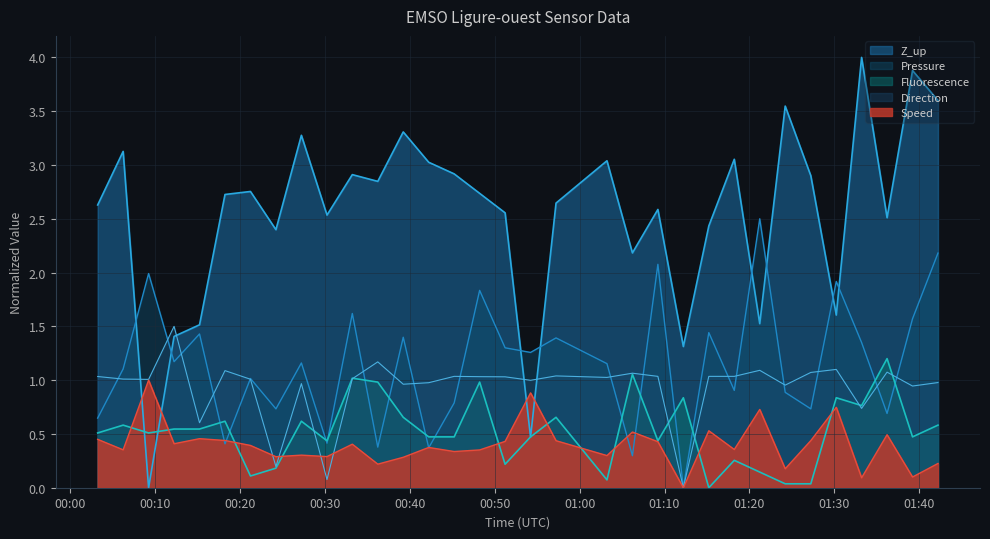

Rank the categories by Pressure value from highest to lowest.

2023-10-16T01:21:13, 2023-10-16T01:42:13, 2023-10-16T01:09:13, 2023-10-16T00:09:13, 2023-10-16T01:30:14, 2023-10-16T00:48:13, 2023-10-16T00:33:13, 2023-10-16T01:39:13, 2023-10-16T01:15:13, 2023-10-16T00:15:13, 2023-10-16T00:39:13, 2023-10-16T00:57:13, 2023-10-16T01:33:13, 2023-10-16T00:51:13, 2023-10-16T00:54:13, 2023-10-16T00:12:13, 2023-10-16T00:27:13, 2023-10-16T01:03:13, 2023-10-16T00:06:13, 2023-10-16T00:21:13, 2023-10-16T01:18:13, 2023-10-16T01:24:13, 2023-10-16T00:45:13, 2023-10-16T00:24:13, 2023-10-16T01:27:14, 2023-10-16T01:36:13, 2023-10-16T00:03:13, 2023-10-16T00:30:14, 2023-10-16T00:18:13, 2023-10-16T00:36:13, 2023-10-16T00:42:13, 2023-10-16T01:06:13, 2023-10-16T01:12:13